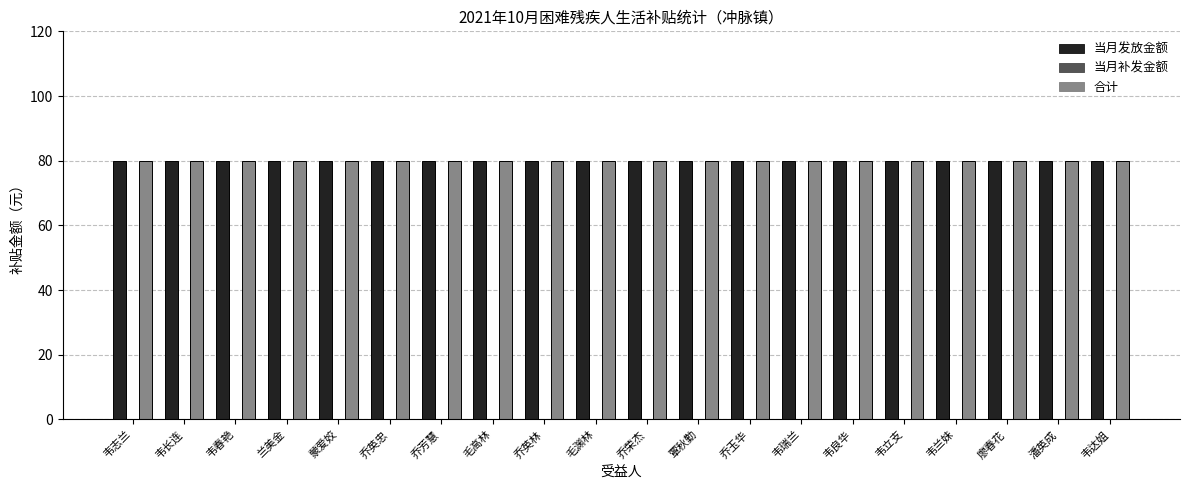

What are all the series names shown in the legend?

当月发放金额, 当月补发金额, 合计